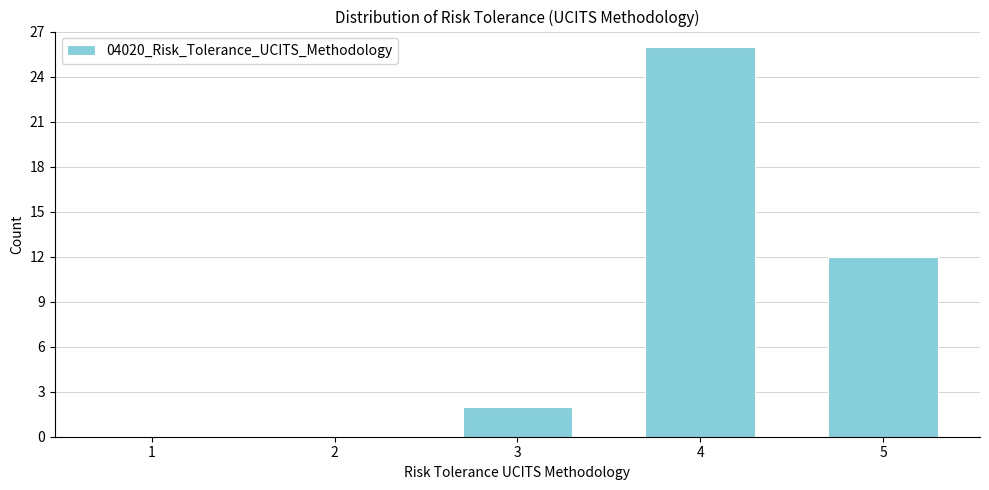

Reading left to right, what are all the values shown in this chart?

1=0	2=0	3=2	4=26	5=12